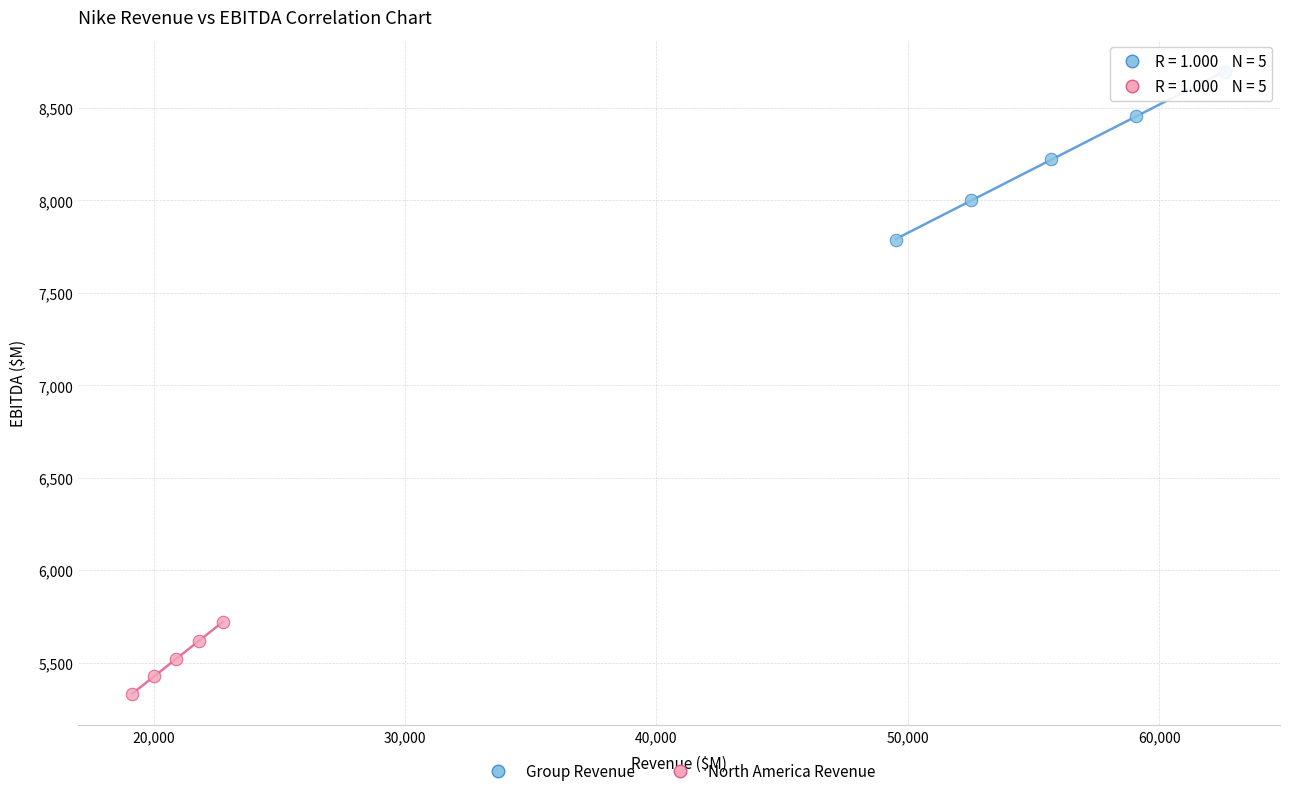

Which series reaches the minimum Y coordinate?

North America Revenue